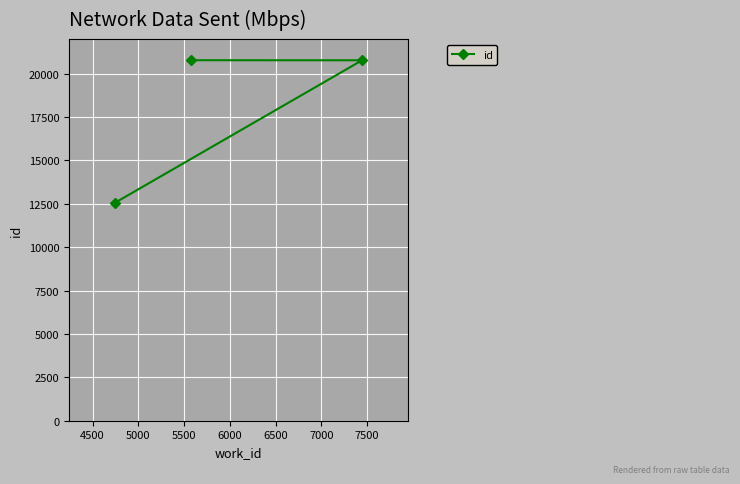

How many values are below 20776?

1